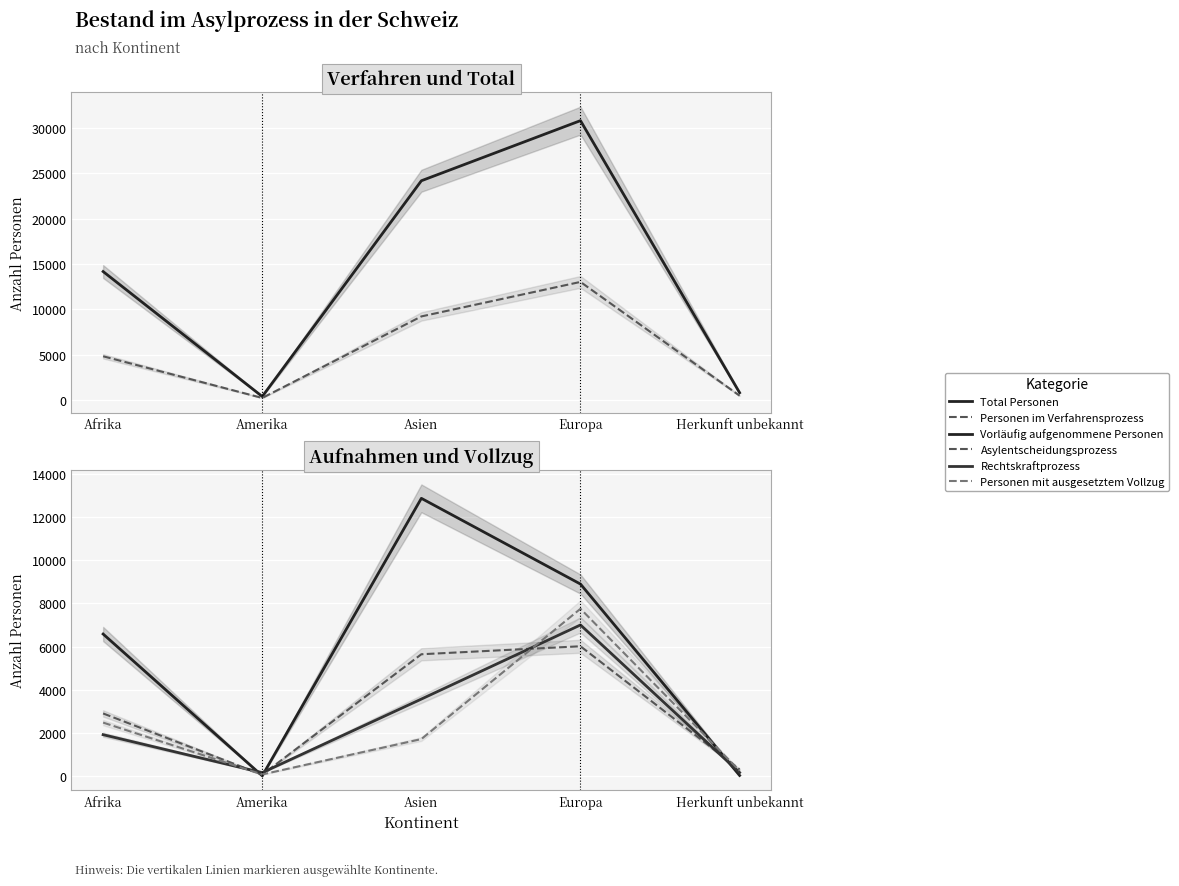

At which label does Vorläufig aufgenommene Personen first exceed 6586?

Asien